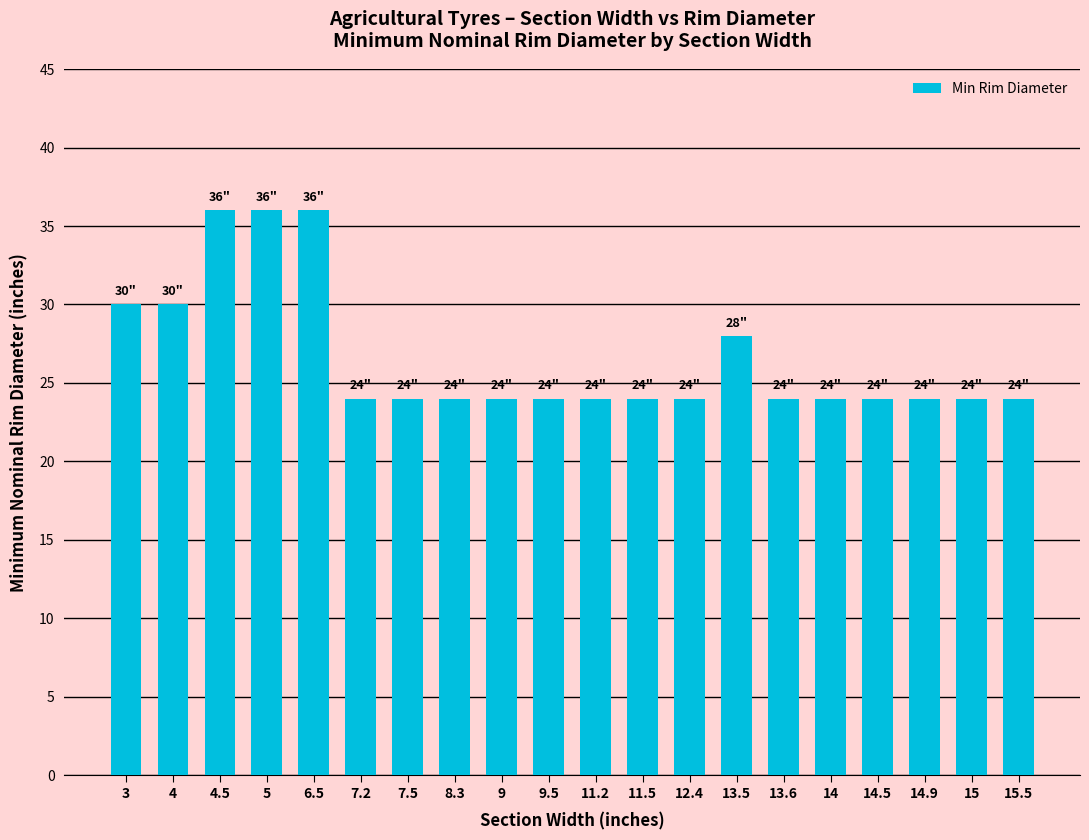

What is the greatest value displayed?

36